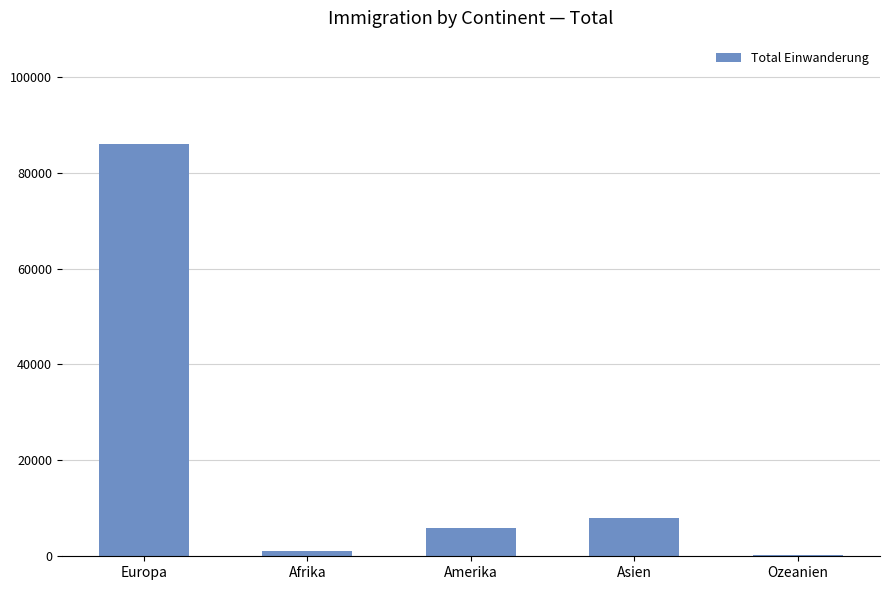

Reading left to right, what are all the values shown in this chart?

Europa=86016	Afrika=1008	Amerika=5846	Asien=8040	Ozeanien=370